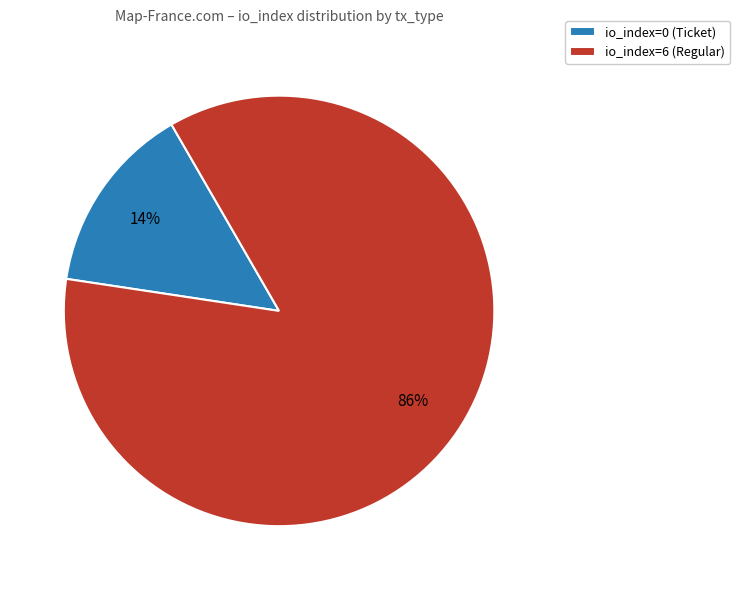

Rank the categories by value from lowest to highest.

io_index=0 (Ticket), io_index=6 (Regular)